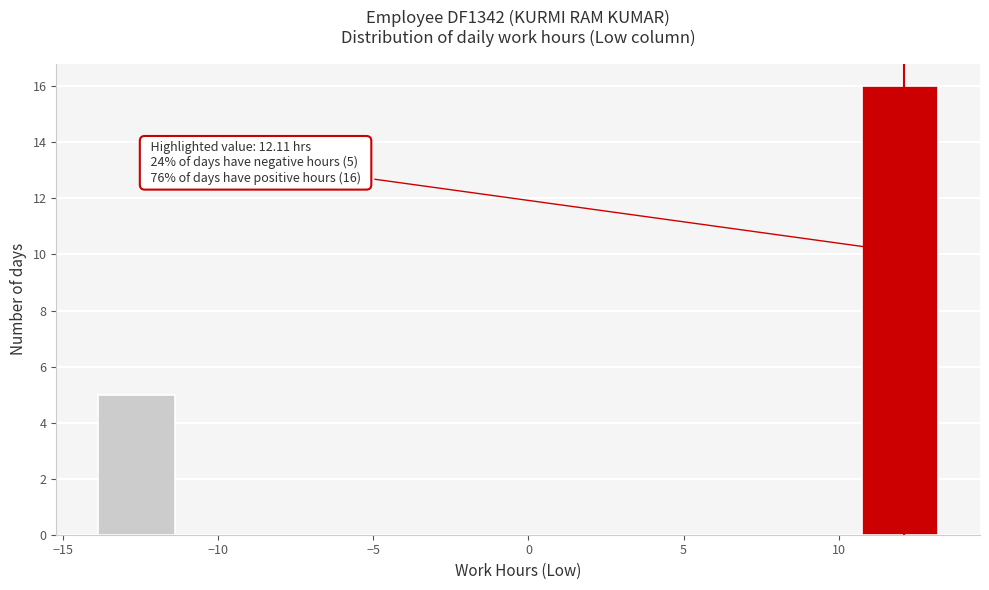

Which range on the x-axis has the tallest bar?

10.5 to 13.0